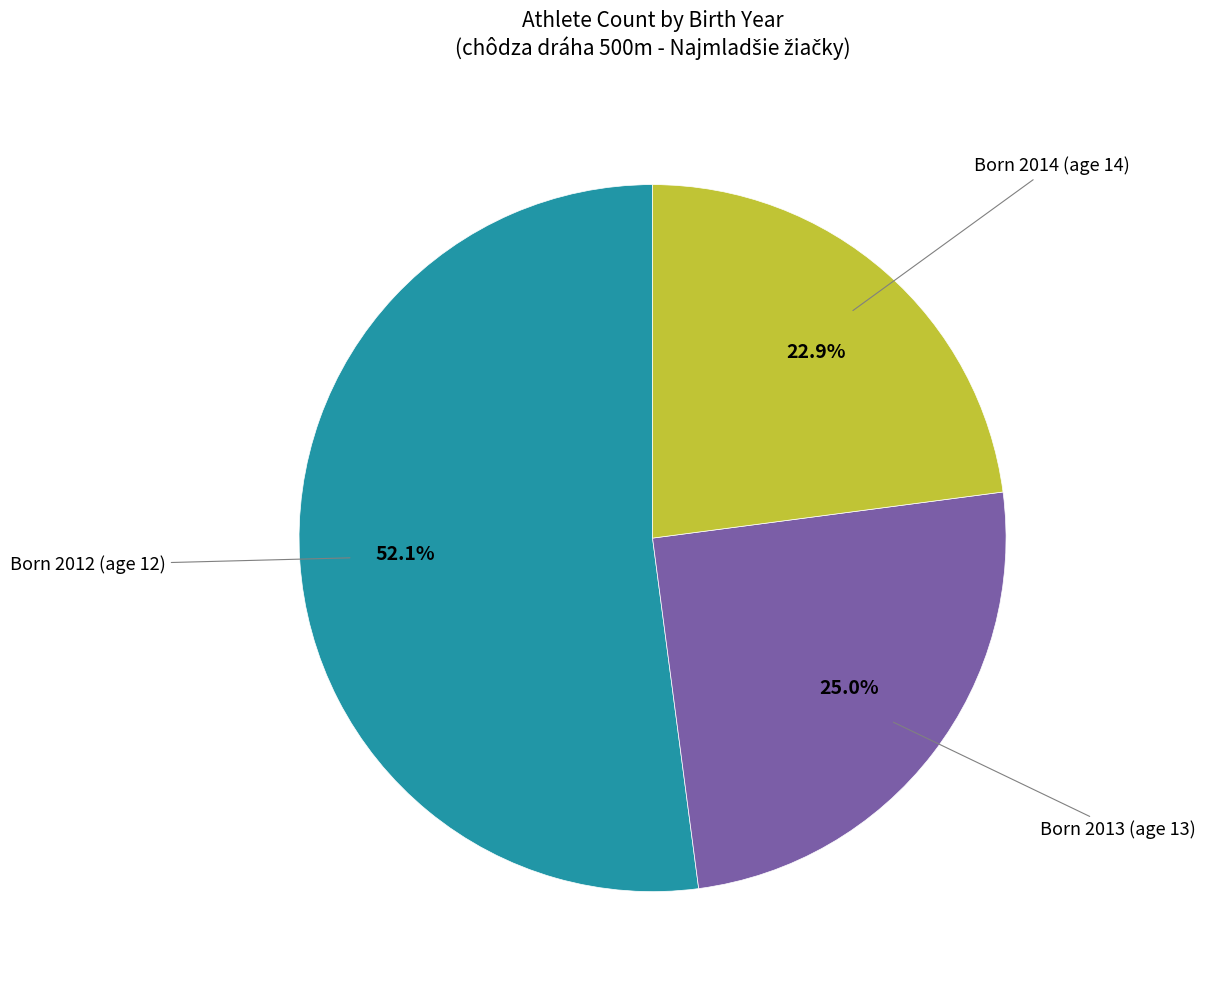

What is the largest slice in the pie chart?

Born 2012 (age 12)